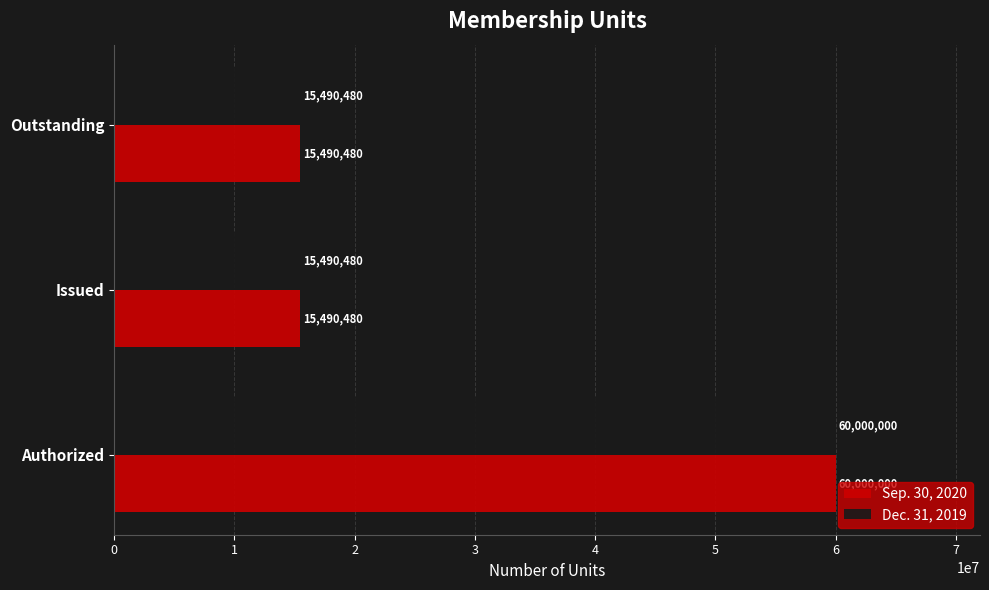

How many Dec. 31, 2019 values are between 15490480 and 60000000?

3